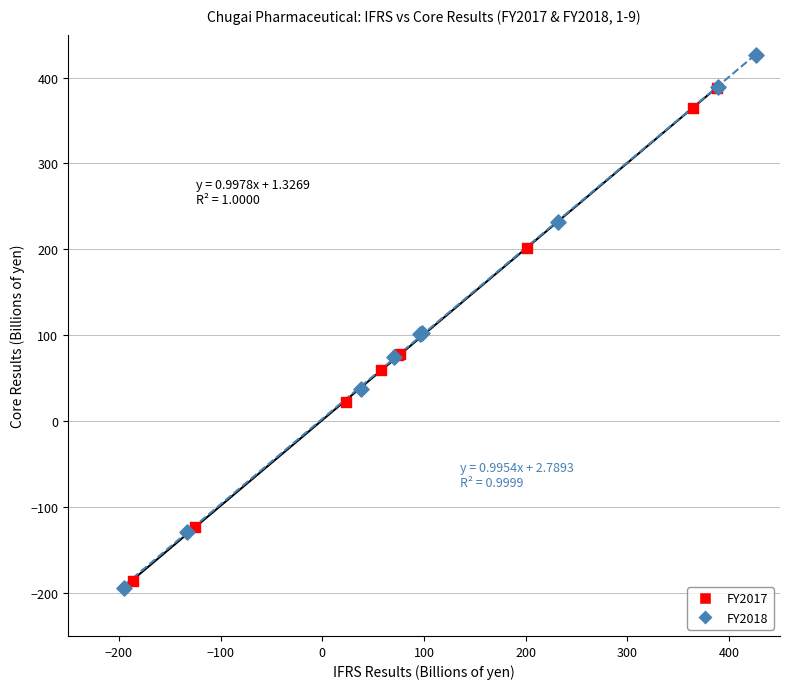

What are all the series names shown in the legend?

FY2017, FY2018